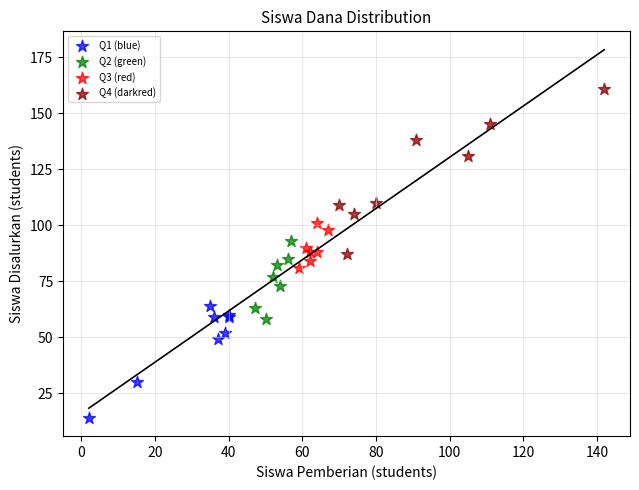

Which series contains the lowest Y value?

Q1 (blue)